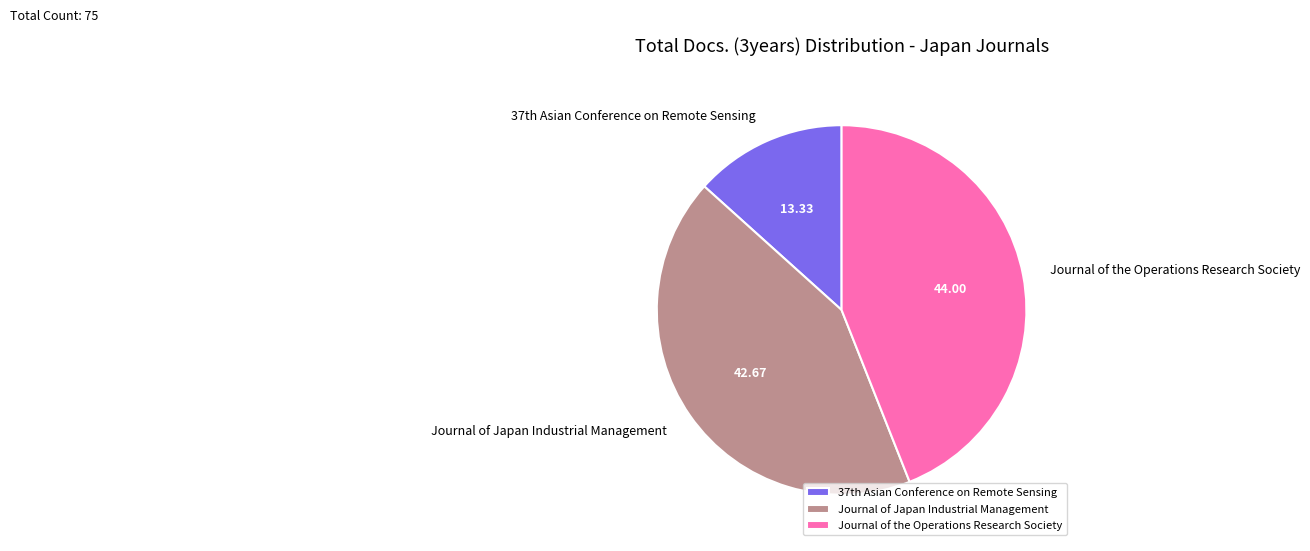

Is there a majority slice in this chart?

No